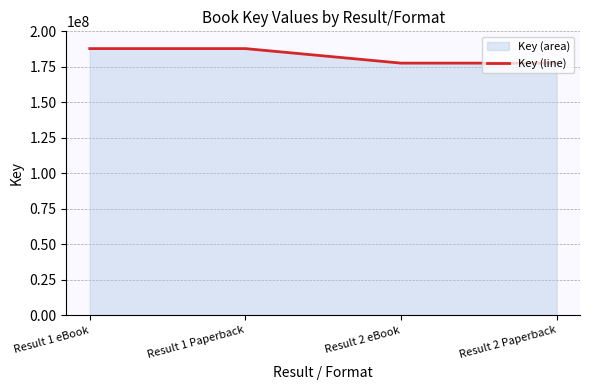

List the labels in order of value, smallest first.

Result 2 eBook, Result 2 Paperback, Result 1 eBook, Result 1 Paperback